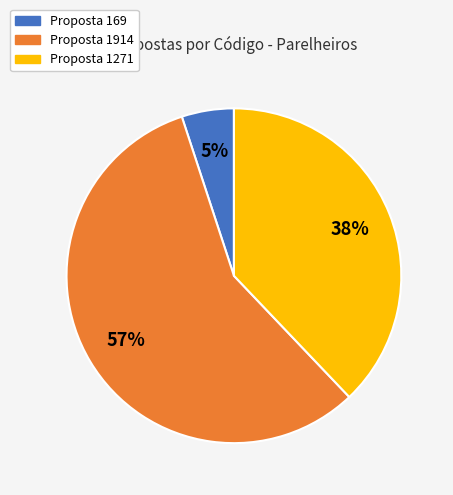

To the nearest percent, what is the average slice percentage?

33%